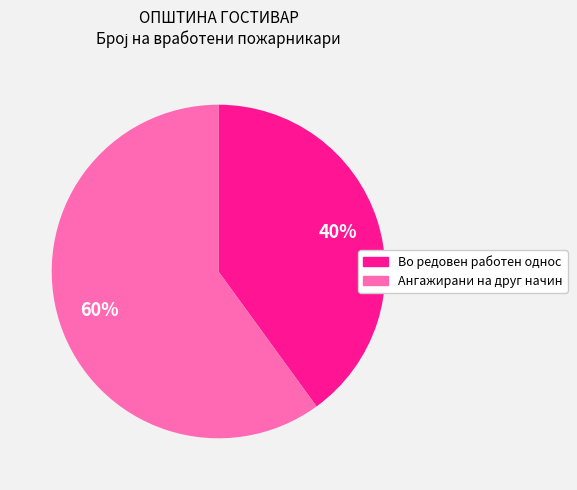

True or false: Во редовен работен однос accounts for 40% of the total.

True